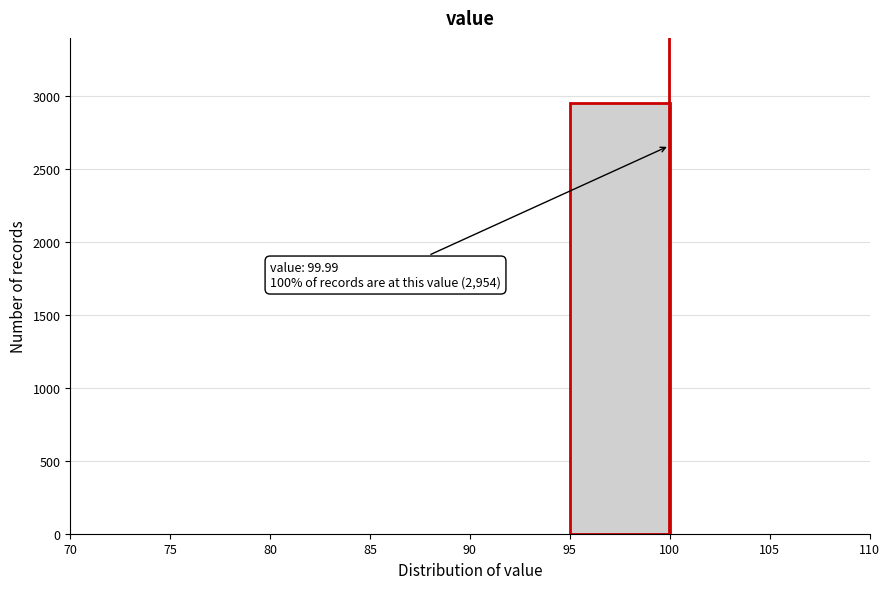

Over which range of the x-axis is the bar tallest?

95 to 100